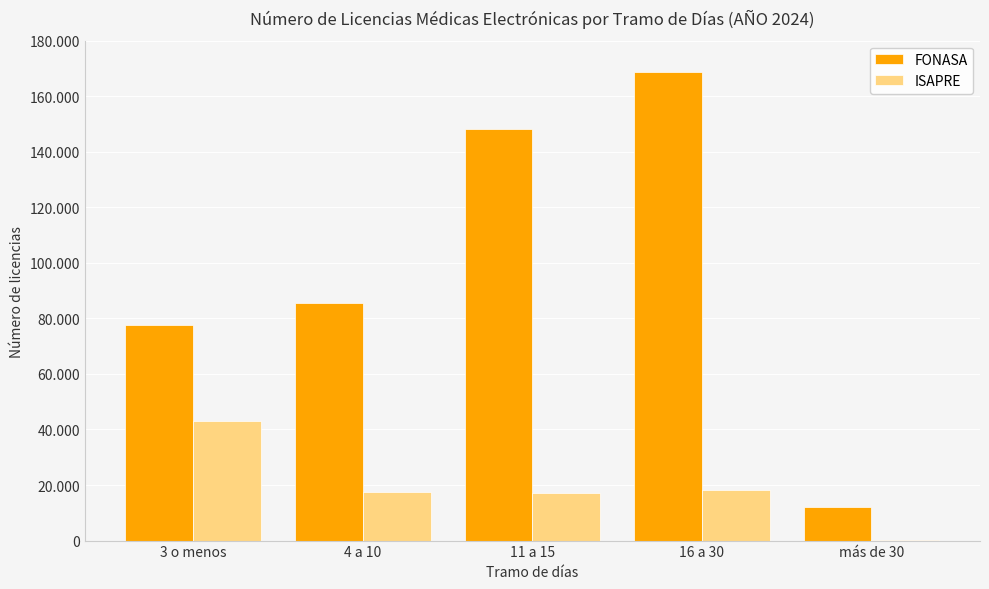

Are the bars grouped side by side (vs. stacked)?

Yes